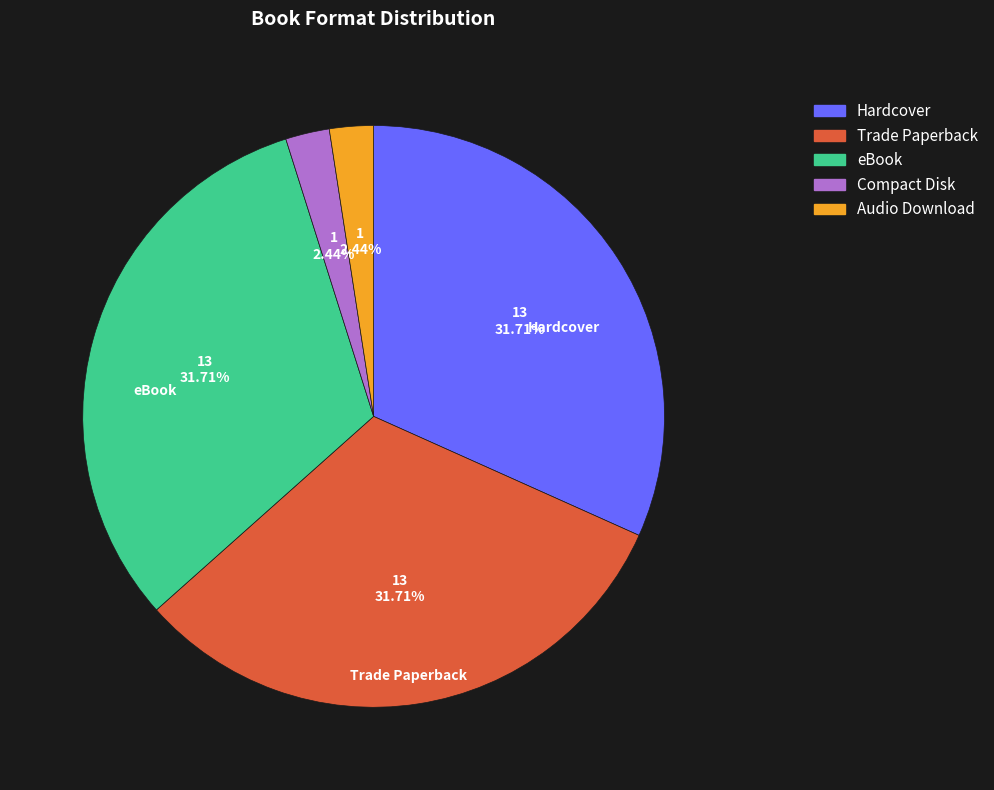

Approximately how many times larger is the value at Compact Disk compared to eBook?

0.1